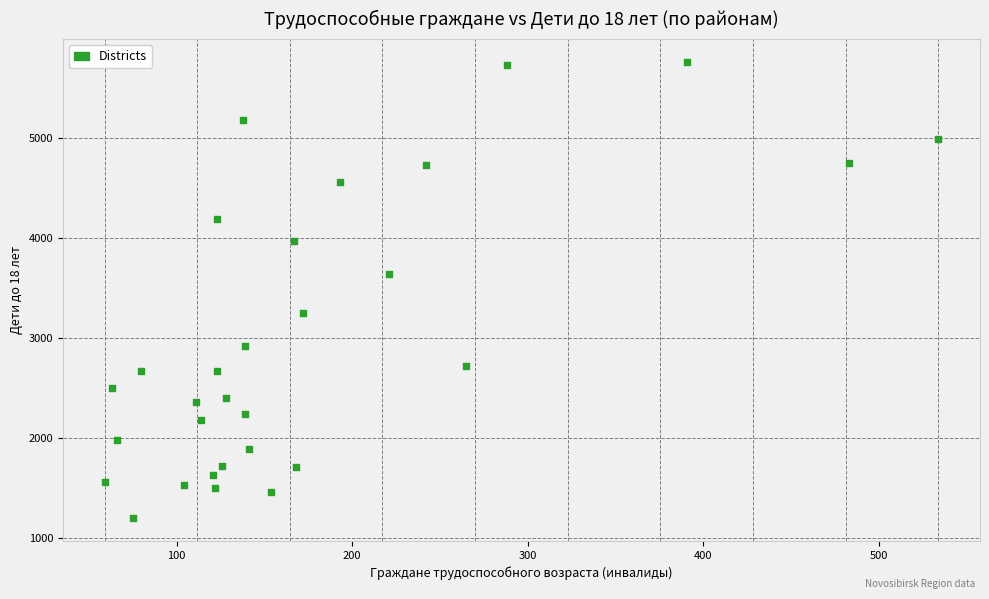

What Y value in the scatter plot is closest to 3479?

3637